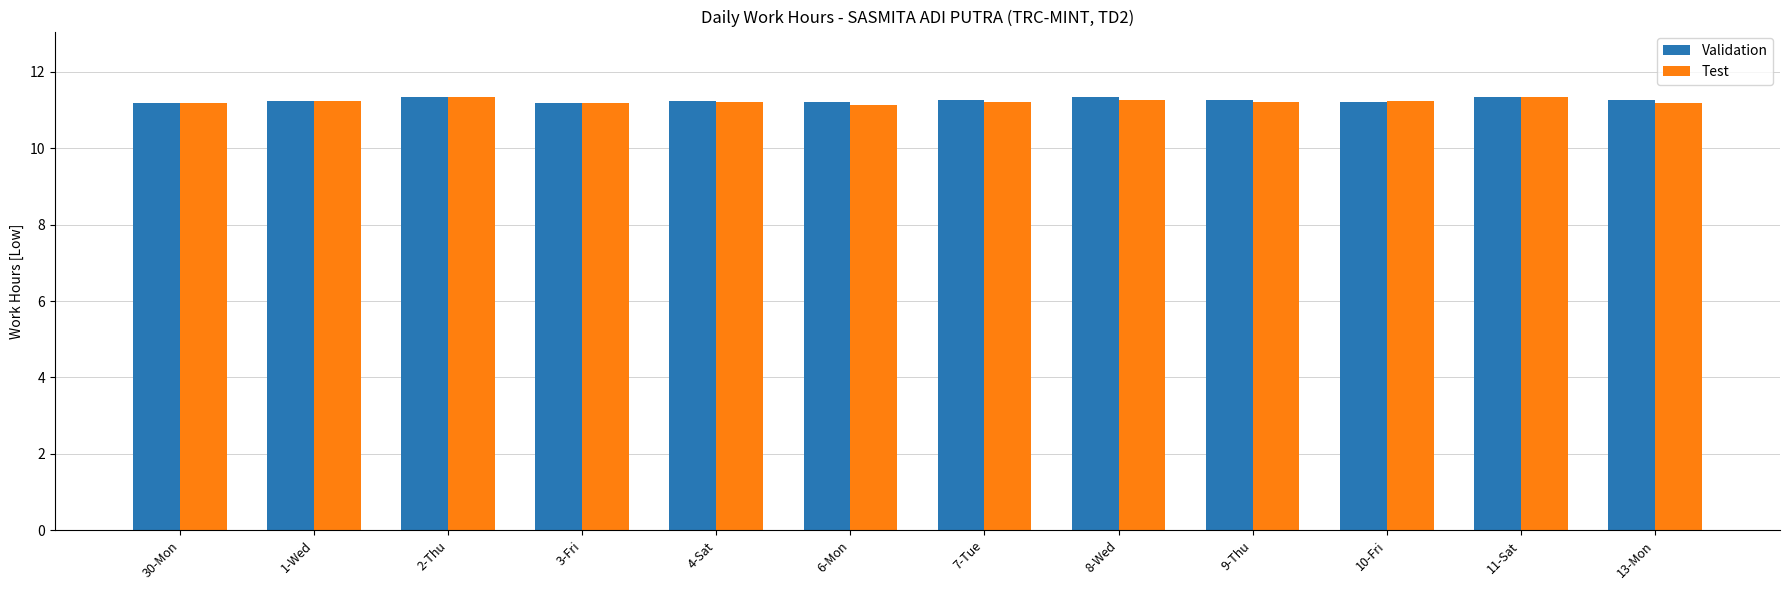

How many groups of bars are there?

12